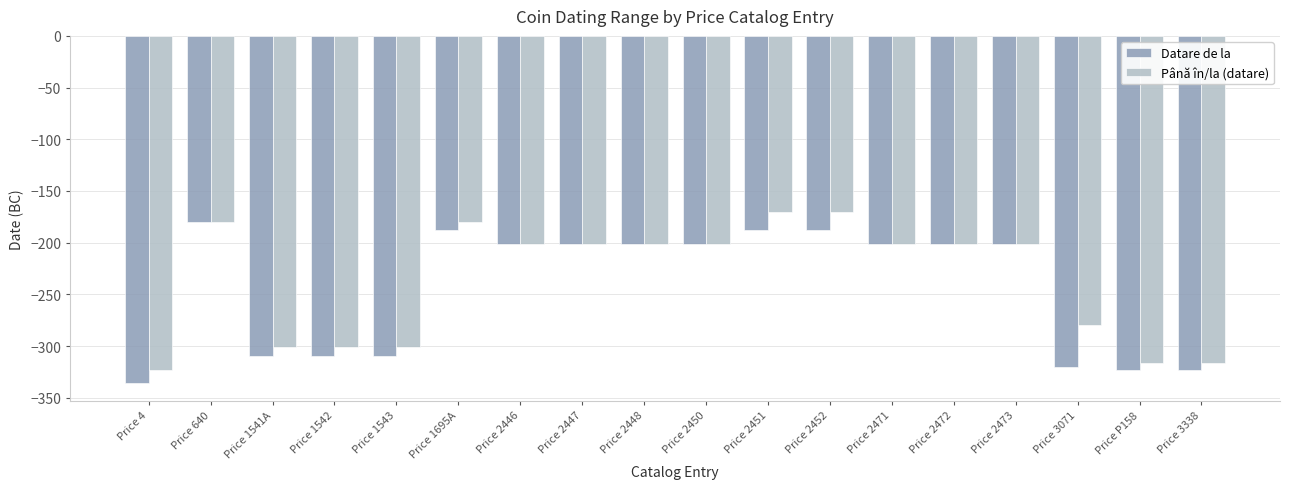

What is the highest value of the Până în/la (datare) series?

-170